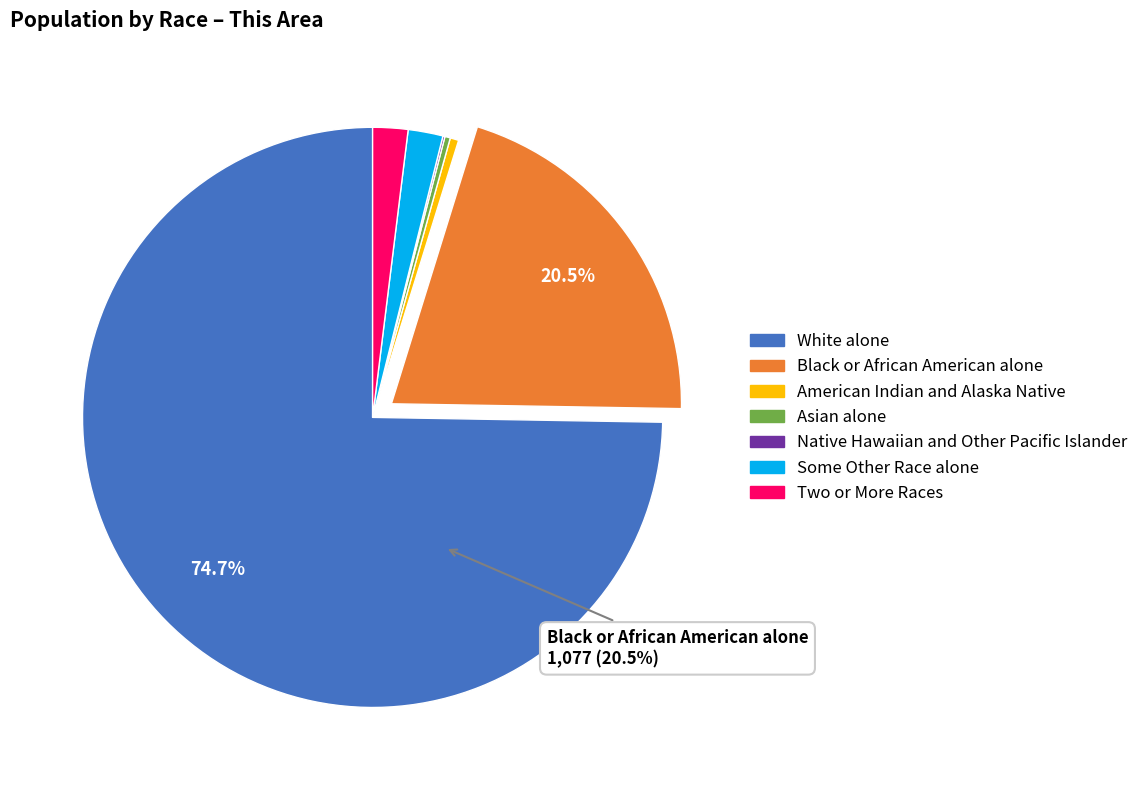

To the nearest percent, what percentage of the pie is Black or African American alone?

20%